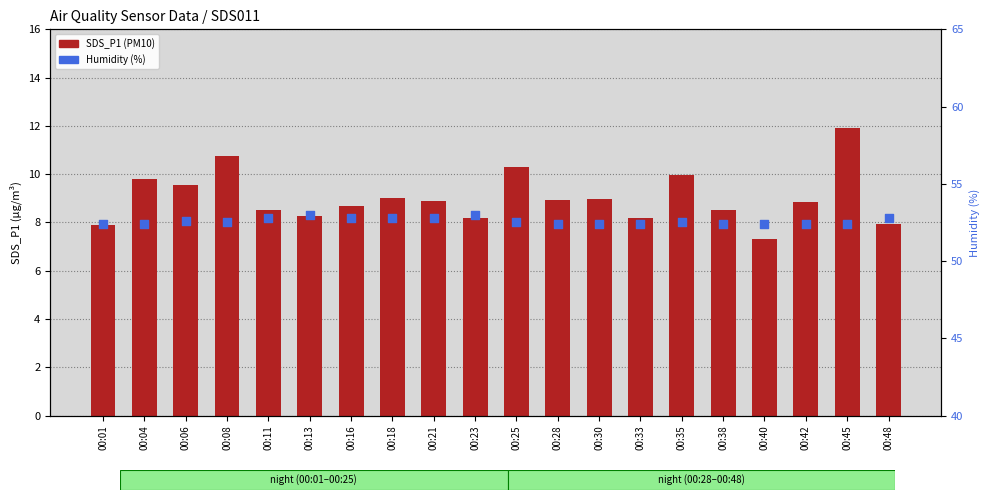

At which category is the sum across all series the highest?

00:45